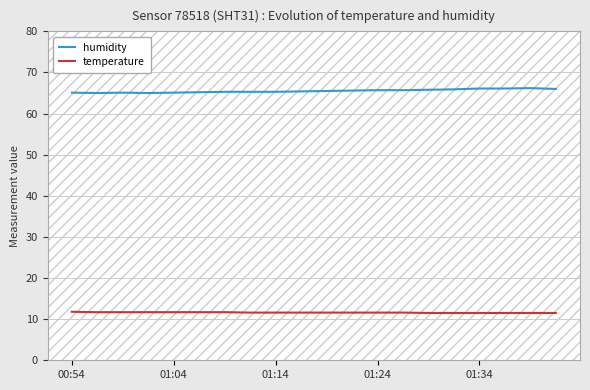

True or false: humidity has more than 1 points higher than both neighbors.

True